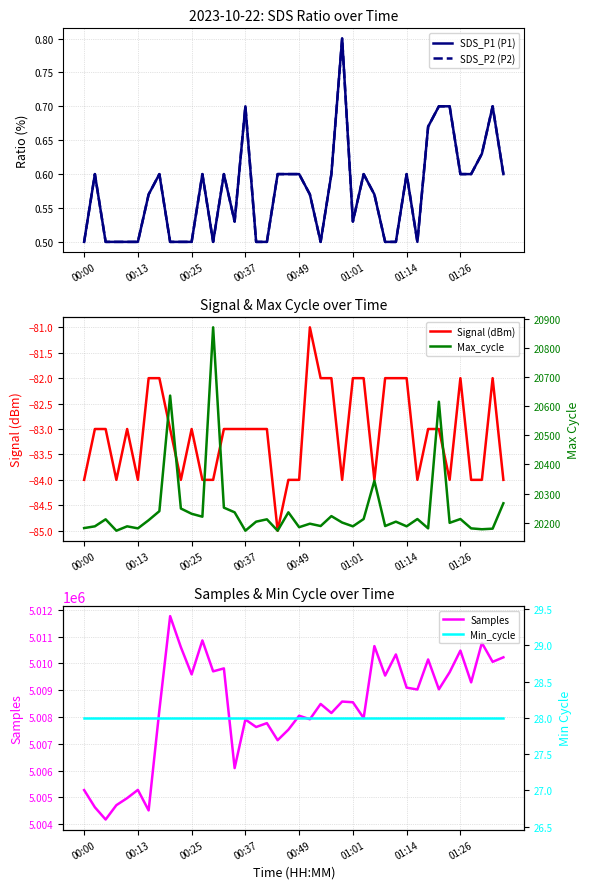

What is the sum of all SDS_P1 (P1) values?

23.0